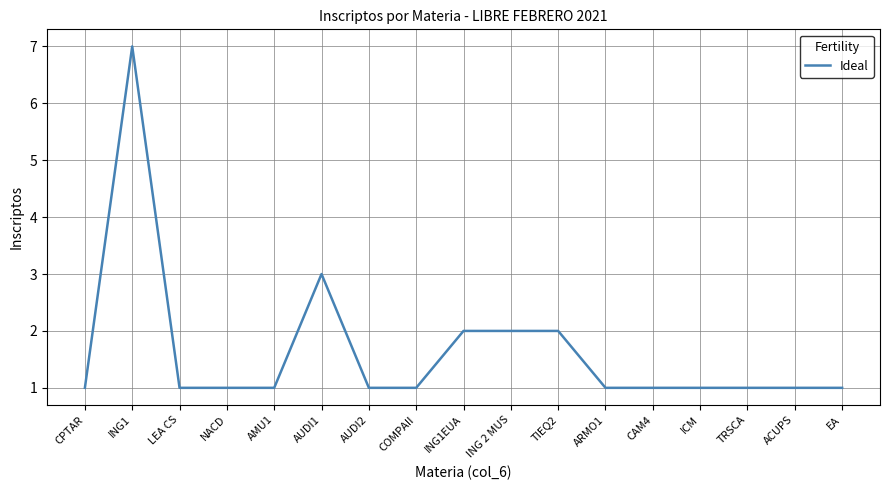

Does the chart display data point markers on the line(s)?

No